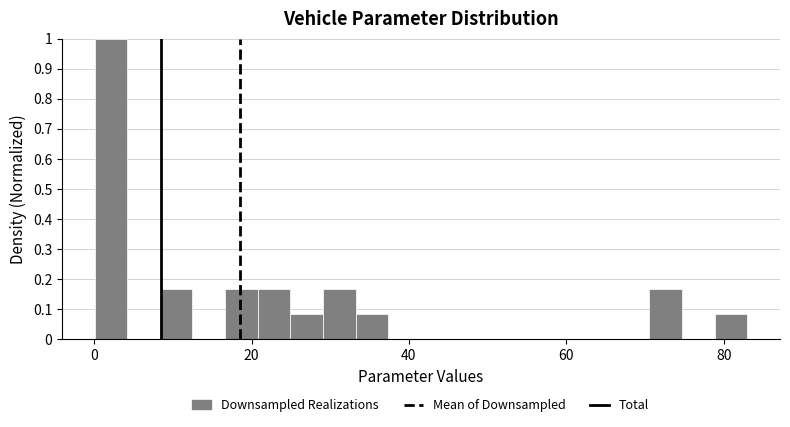

Read against the x-axis, roughly where is the centre of the tallest bar?

2